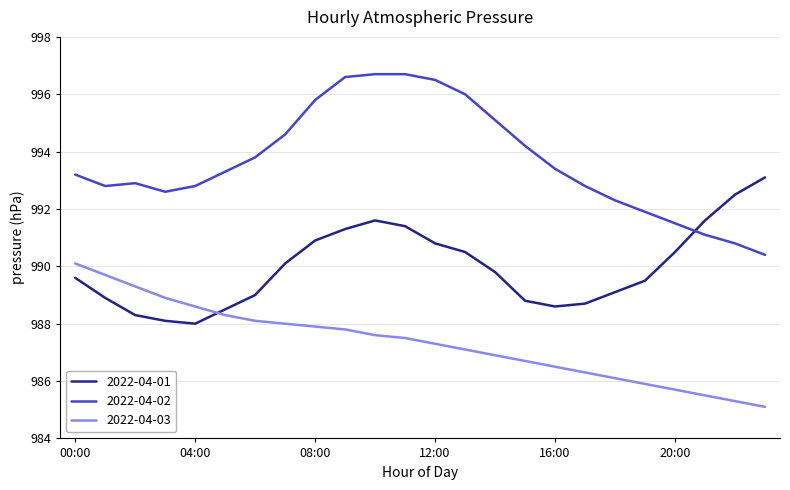

Rank the series by their maximum value, from highest to lowest.

2022-04-02, 2022-04-01, 2022-04-03